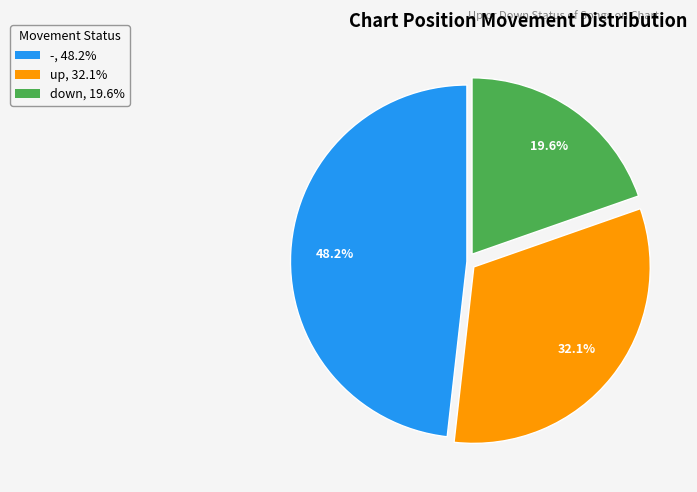

Rank the categories by value from lowest to highest.

down, up, -